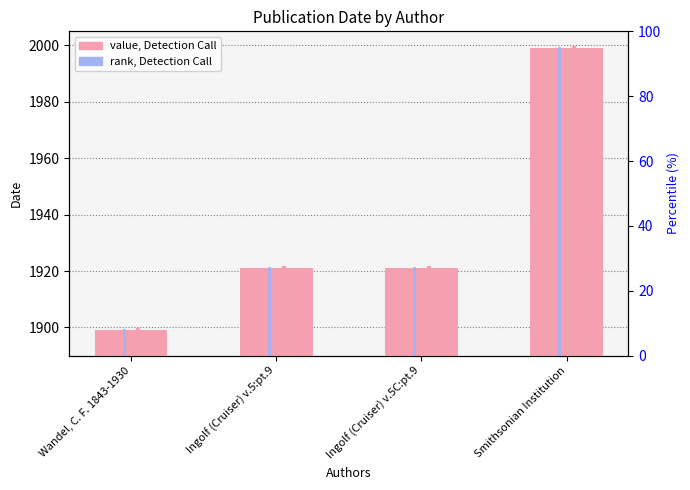

What is the smallest value displayed?

1899